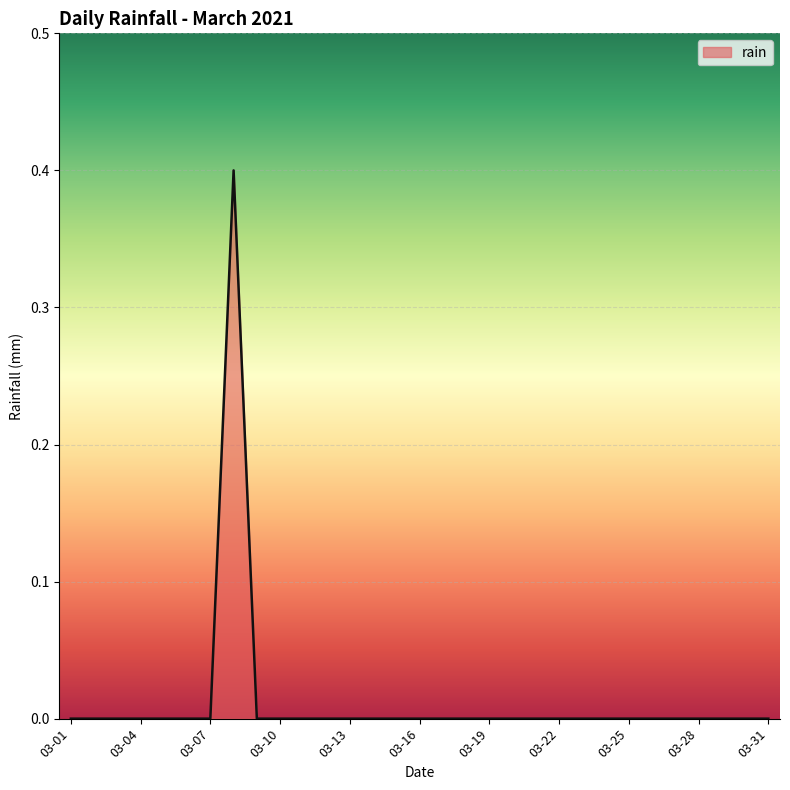

Where is the first local maximum?

2021-03-08